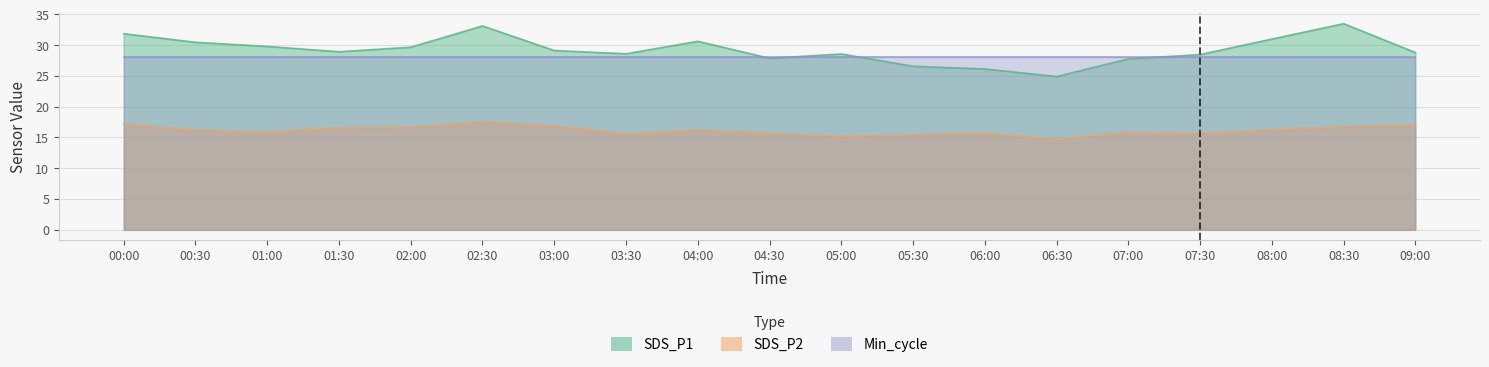

What is the value of the SDS_P2 point at the 16th from the left?

15.6